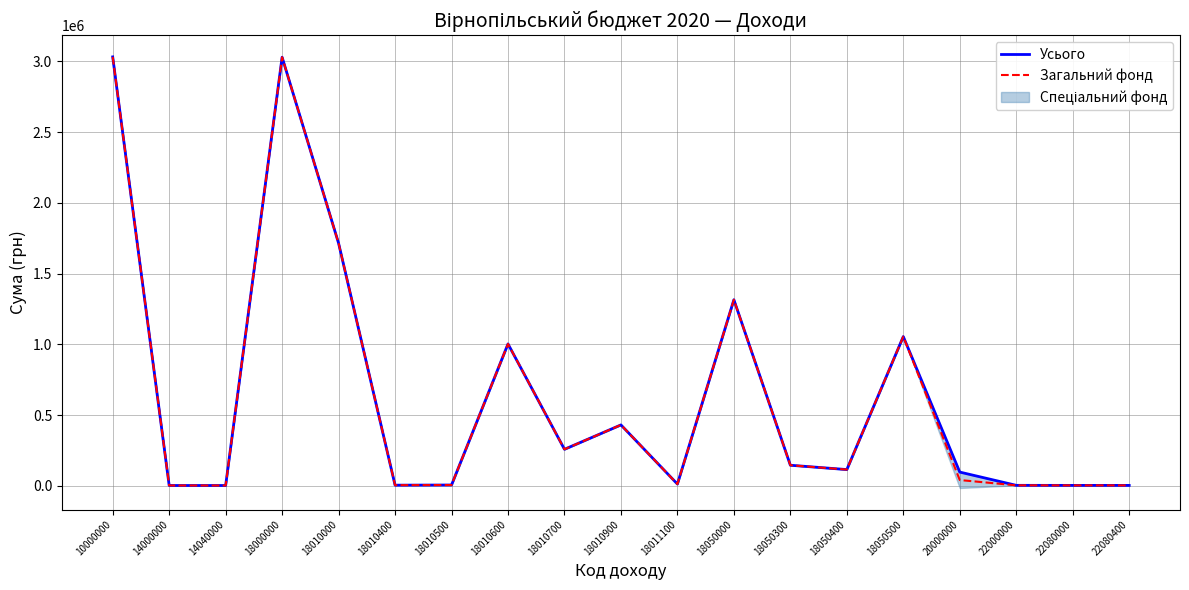

How many data points does each series have?

19